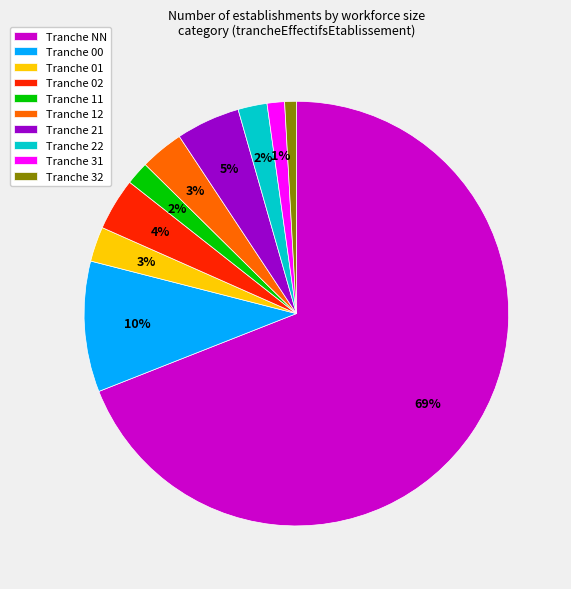

To the nearest percent, what is the difference between the largest and smallest slice percentages?

68%